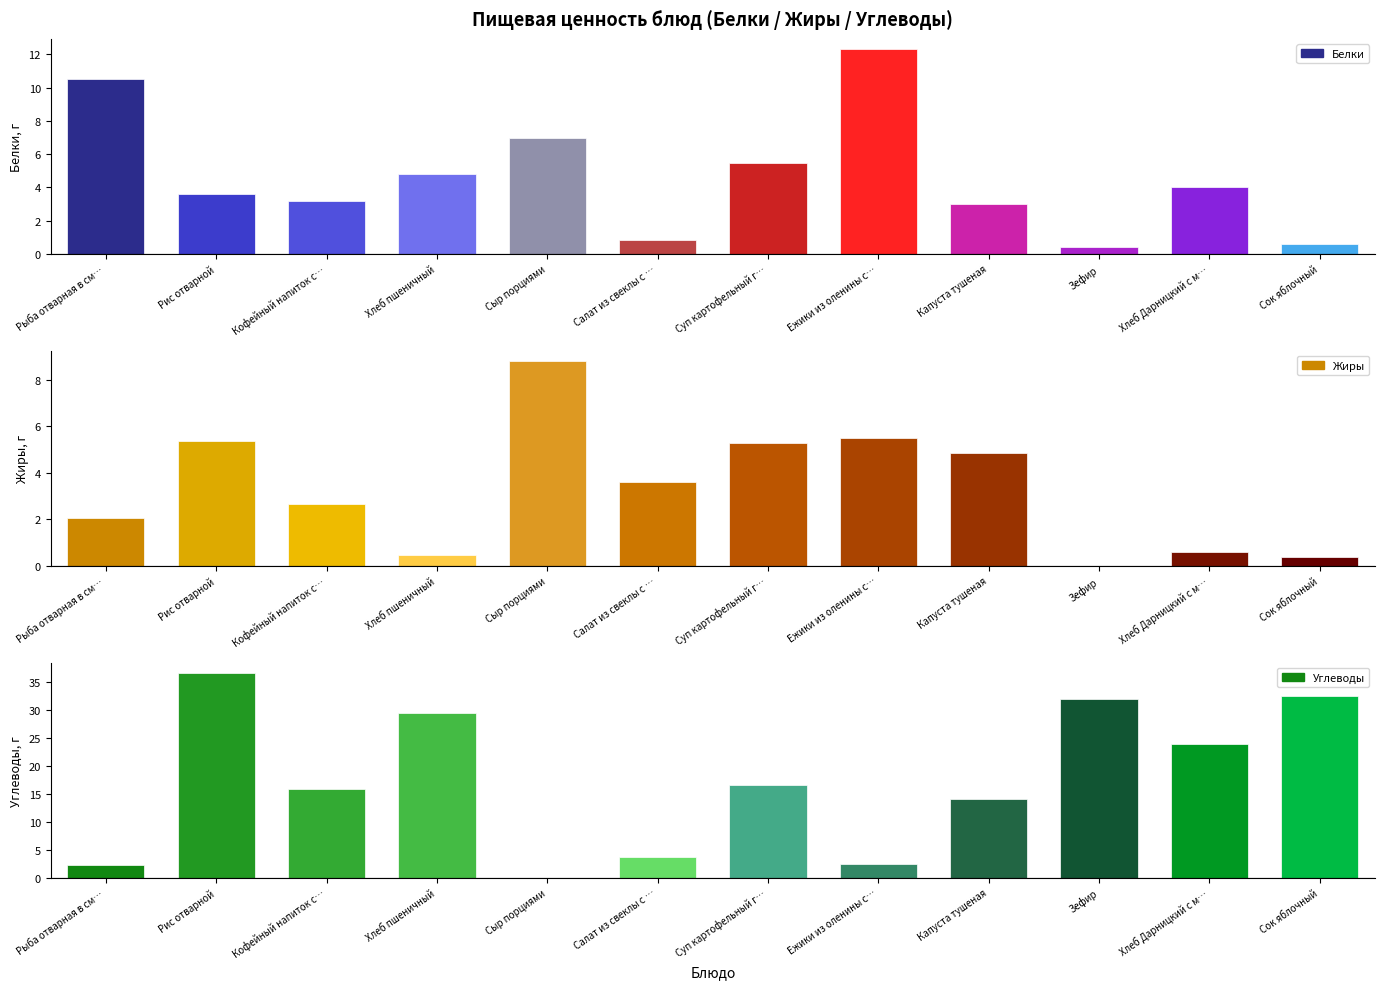

Rank the series by their maximum value, from highest to lowest.

Углеводы, Белки, Жиры